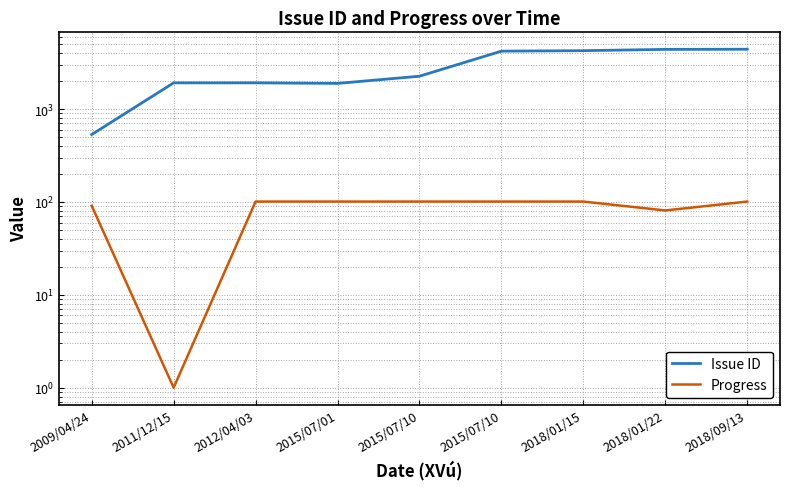

Which category has the lowest value across all series?

2011/12/15